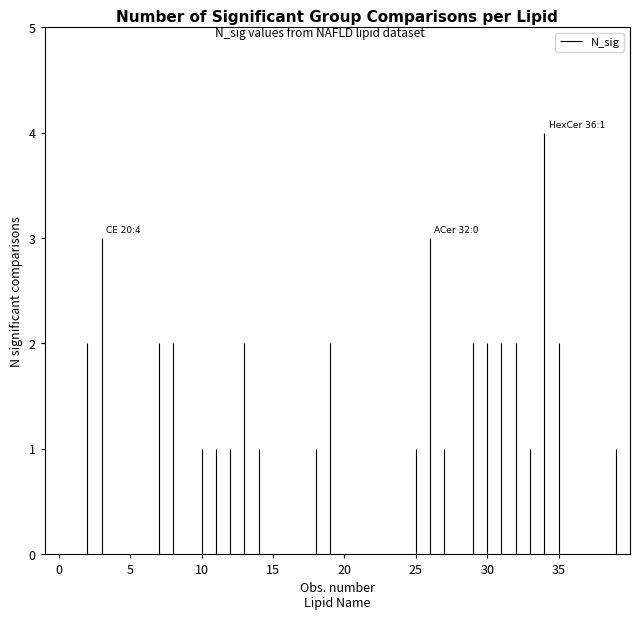

At which label is the value closest to 2?

CE 18:2